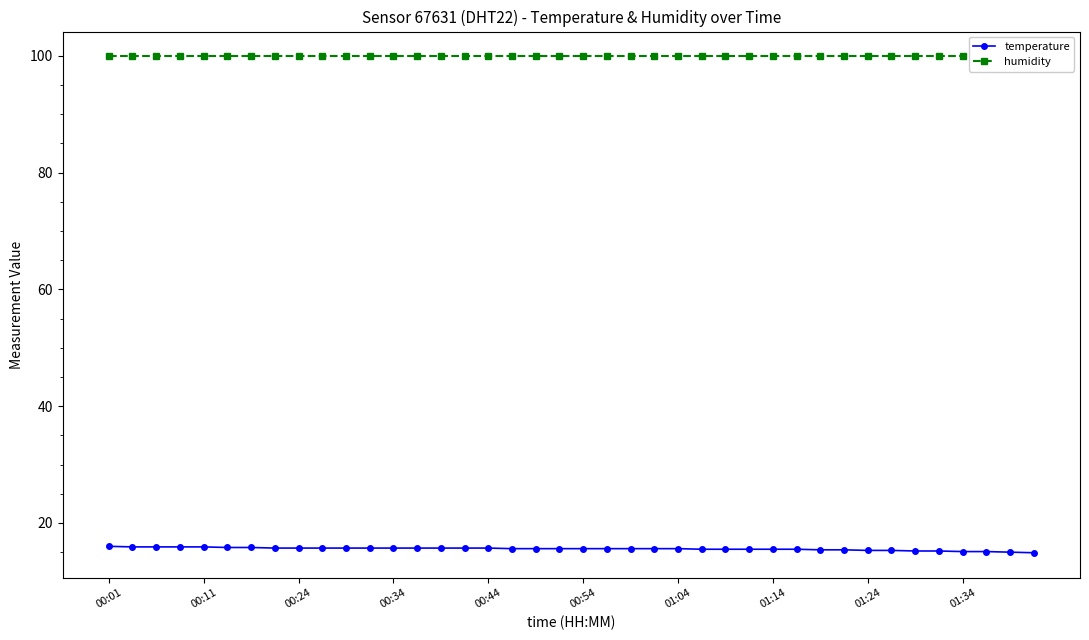

True or false: temperature has a value of 5.9 at 01:04.

False